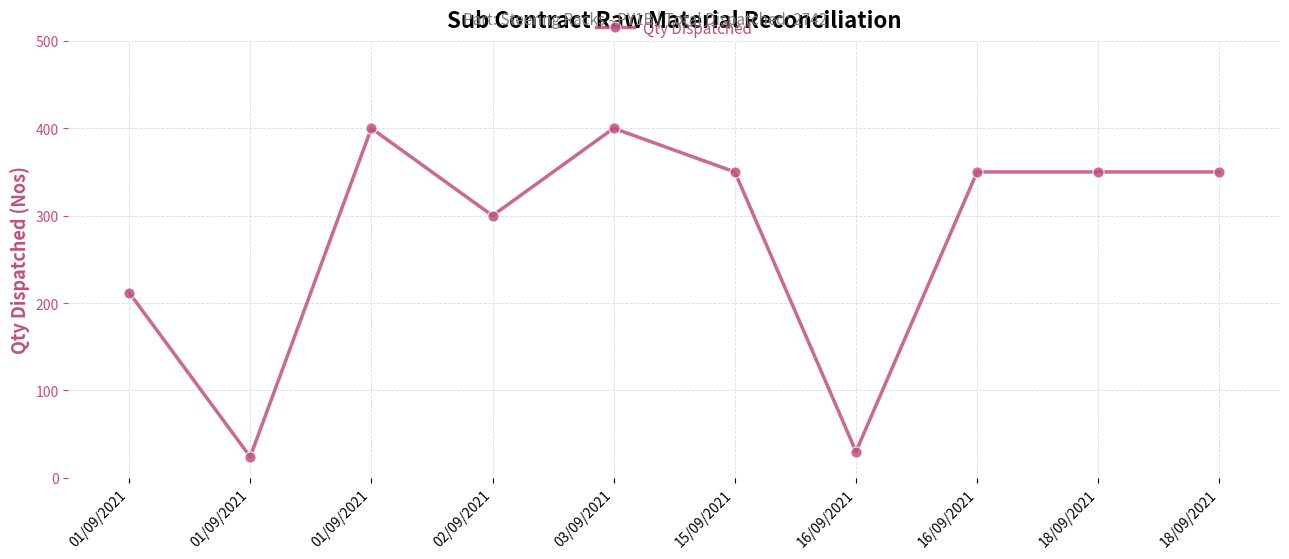

What is the average value?

277